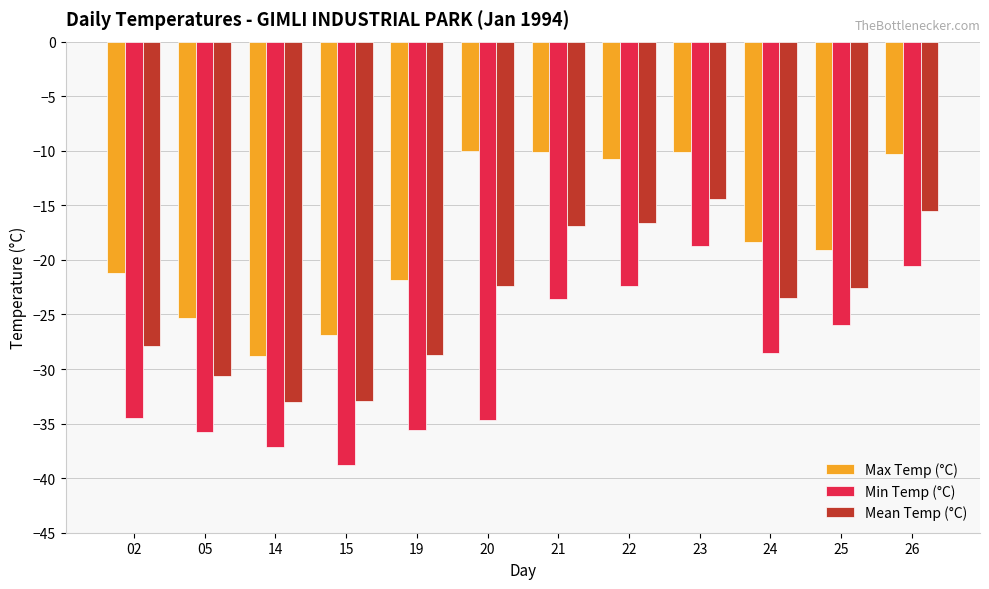

Is it true that Max Temp (°C) equals -16.0 at 23?

False